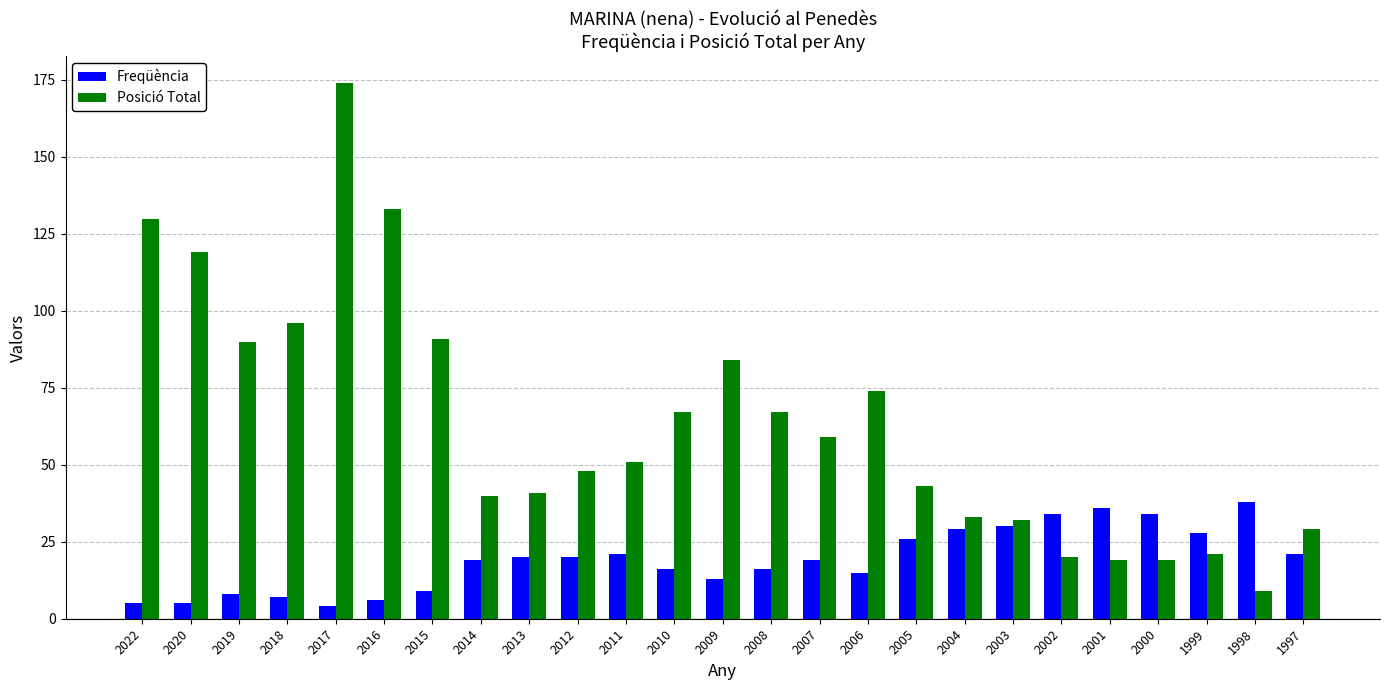

What is the total value across all series at 2005?

69